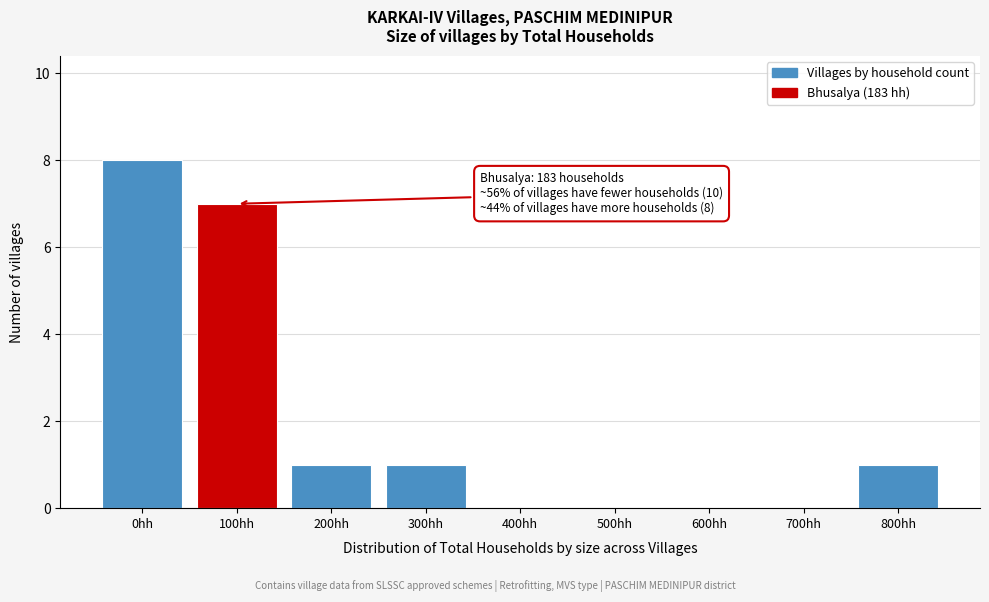

Reading left to right, what are all the values shown in this chart?

0hh=8	100hh=7	200hh=1	300hh=1	400hh=0	500hh=0	600hh=0	700hh=0	800hh=1